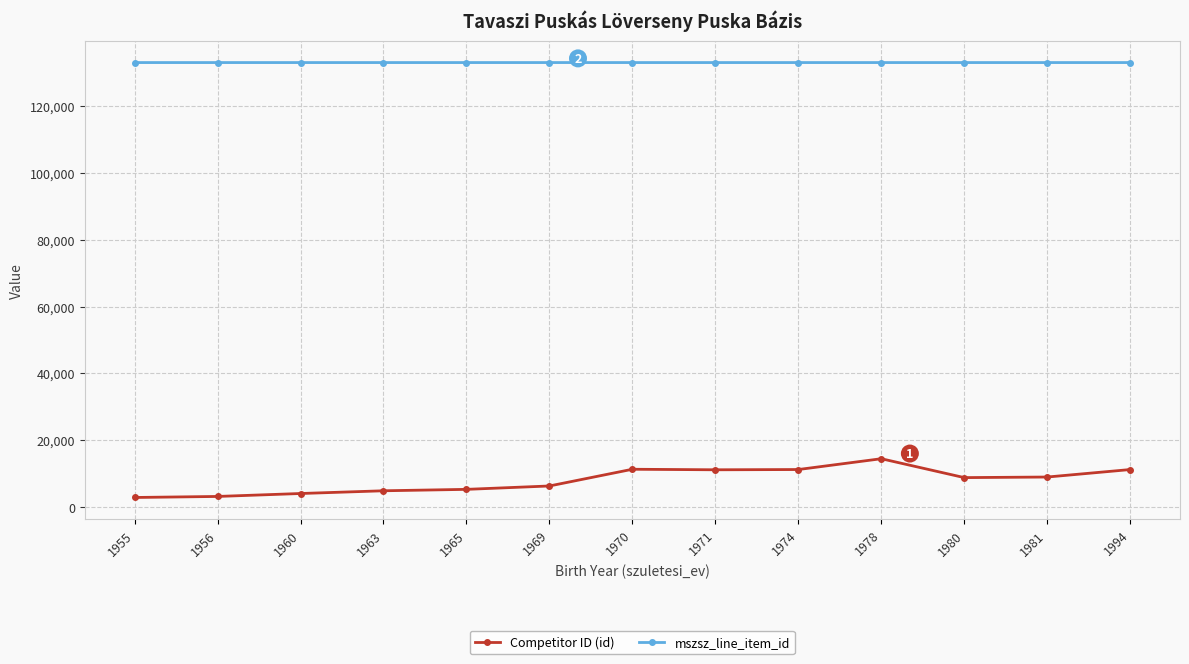

Is it true that Competitor ID (id) equals 5769 at 1974?

False